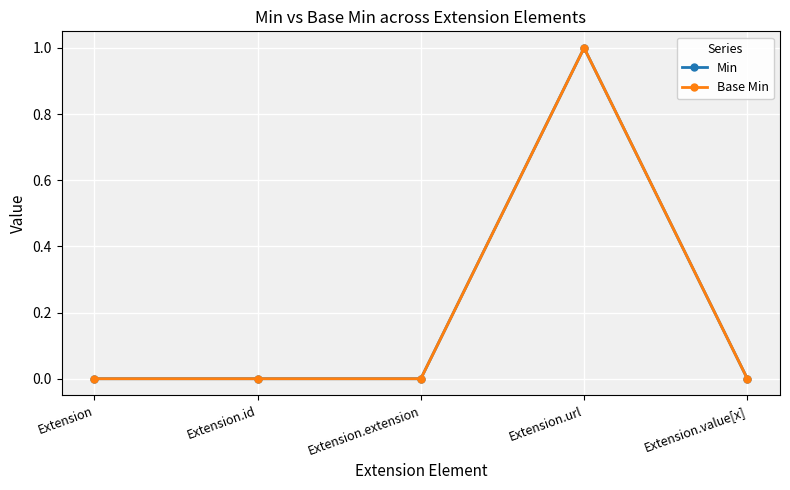

Is this an area chart (filled region under the line)?

No